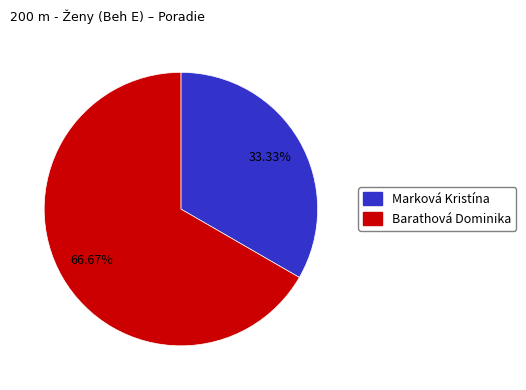

Which category has the smallest portion of the pie?

Marková Kristína